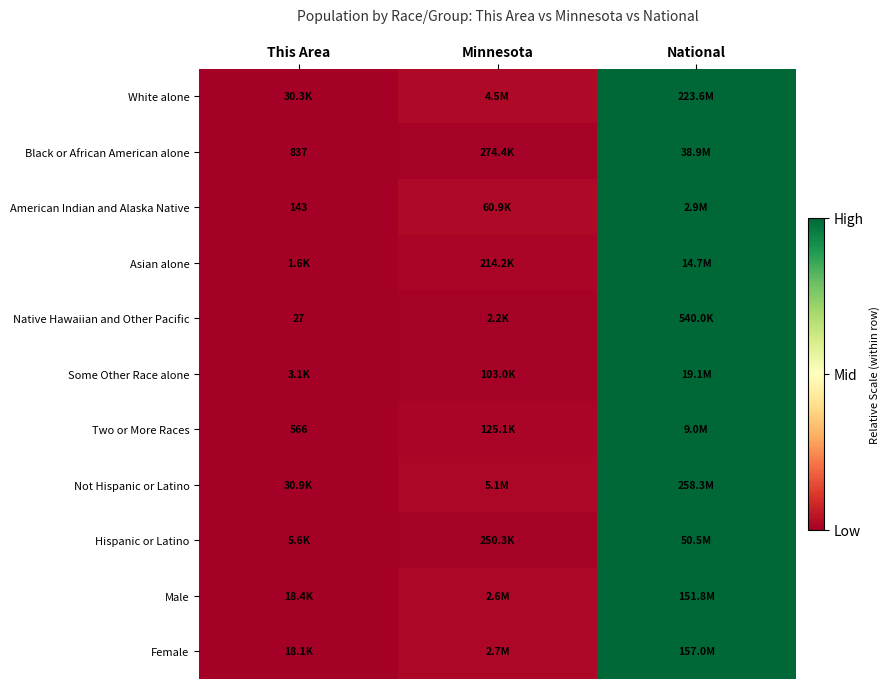

Which series changed the most between This Area and National?

White alone